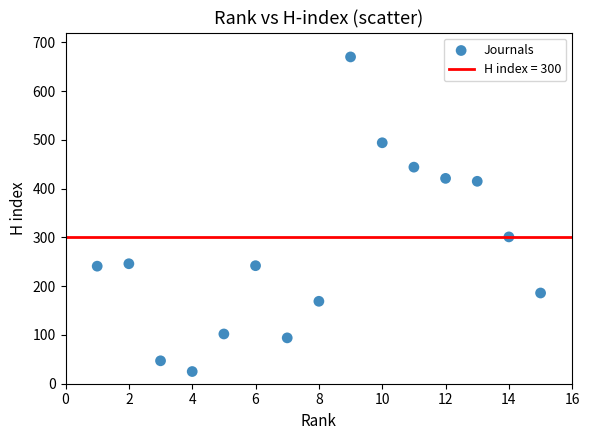

What is the range of Y values (max minus min)?

645